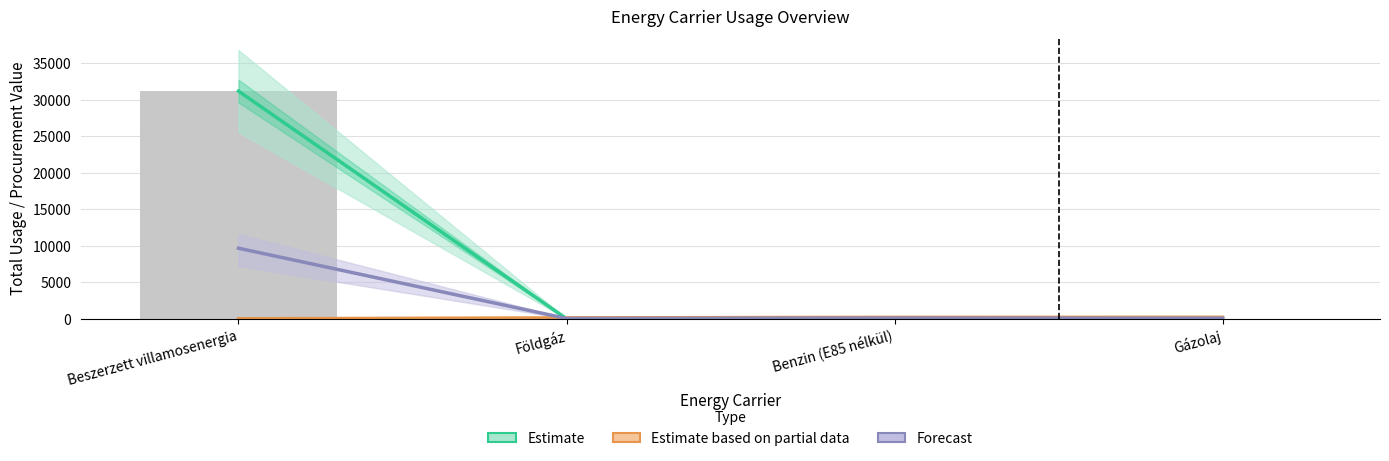

At which label does Estimate based on partial data first exceed 222?

Benzin (E85 nélkül)